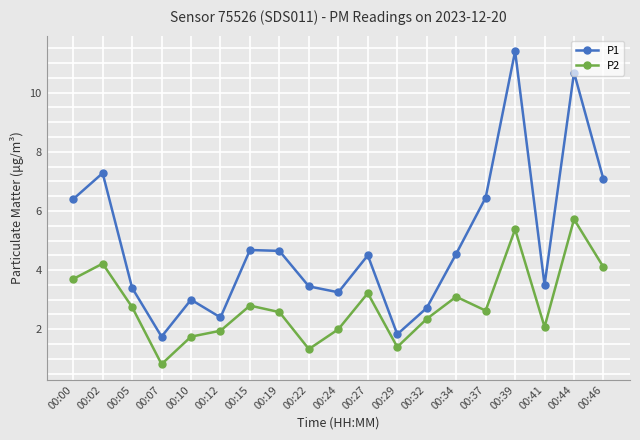

What is the value of the P1 point at the 12th from the left?

1.8